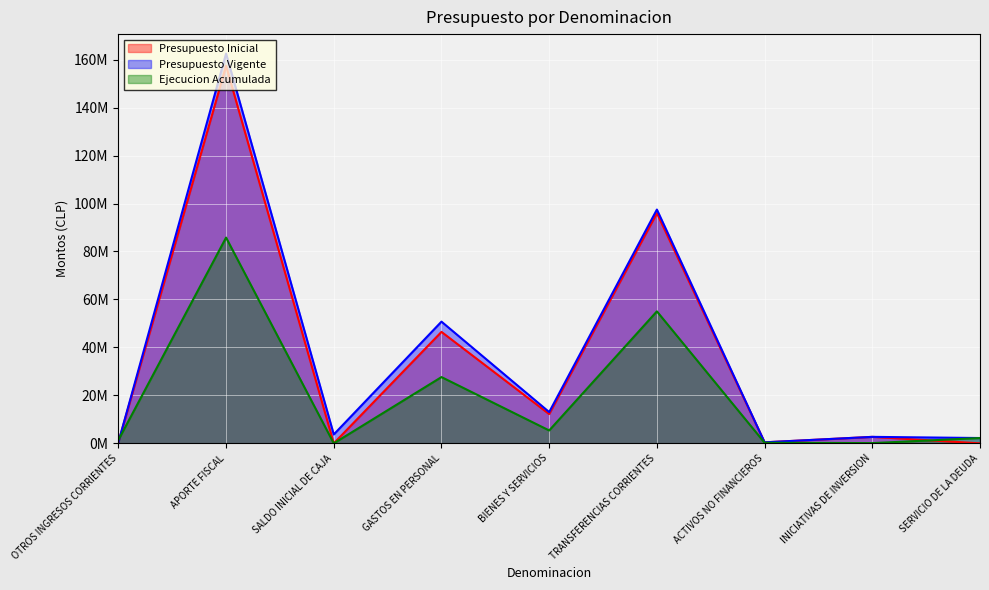

What is the difference between the second highest and minimum values in the Ejecucion Acumulada series?

55038405